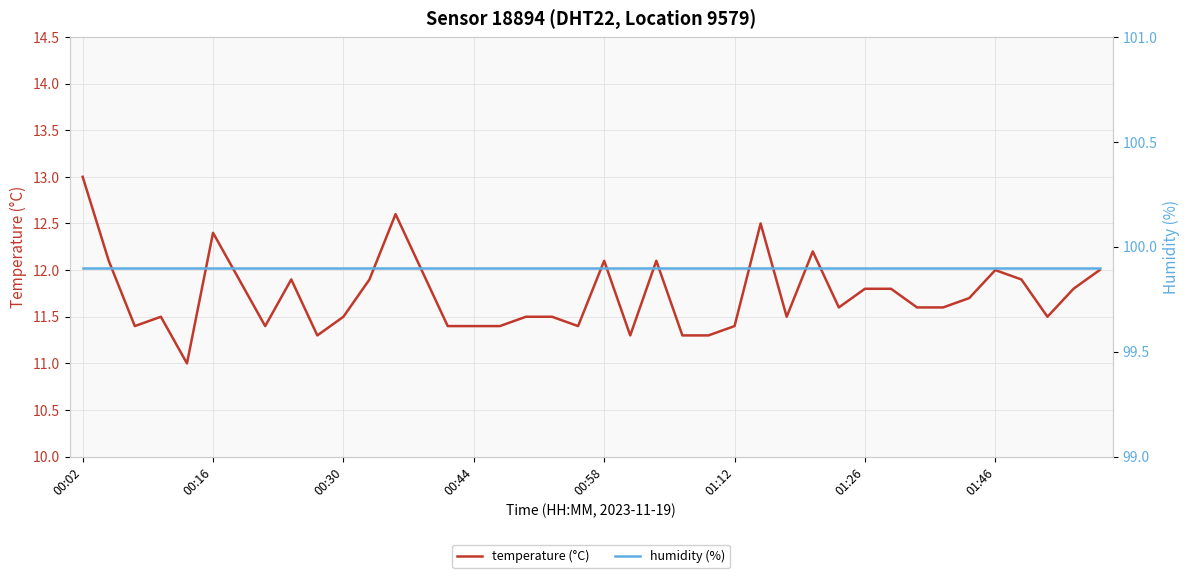

What is the lowest value of the temperature (°C) series?

11.0